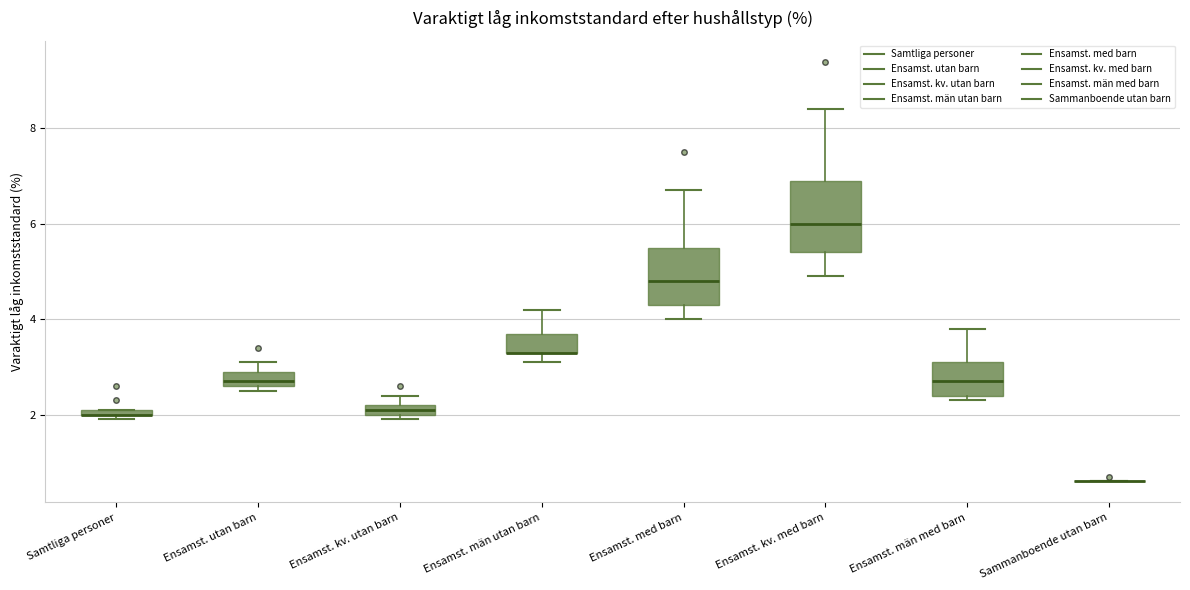

Where is the upper edge of the box for Ensamst. män utan barn on the y-axis? The values are not printed on the chart, so give them approximately, as read against the axis.

3.8